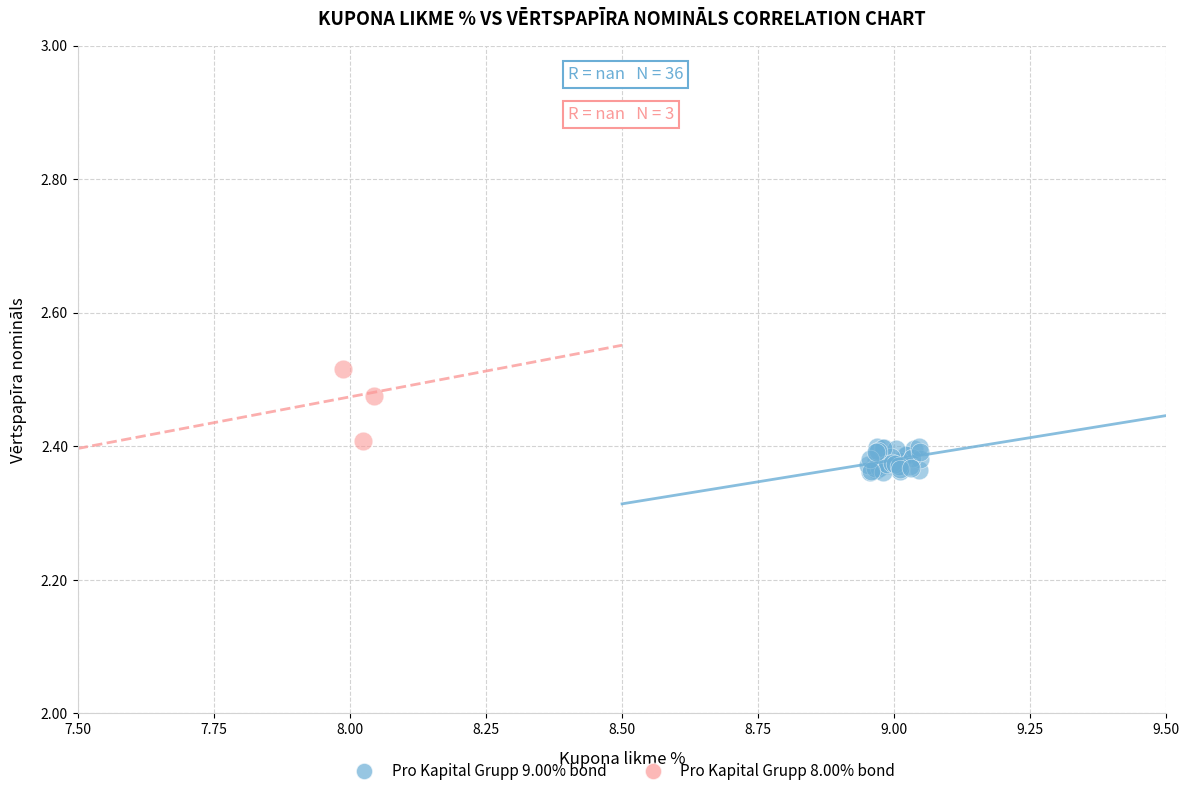

Which series reaches the minimum Y coordinate?

Pro Kapital Grupp 9.00% bond